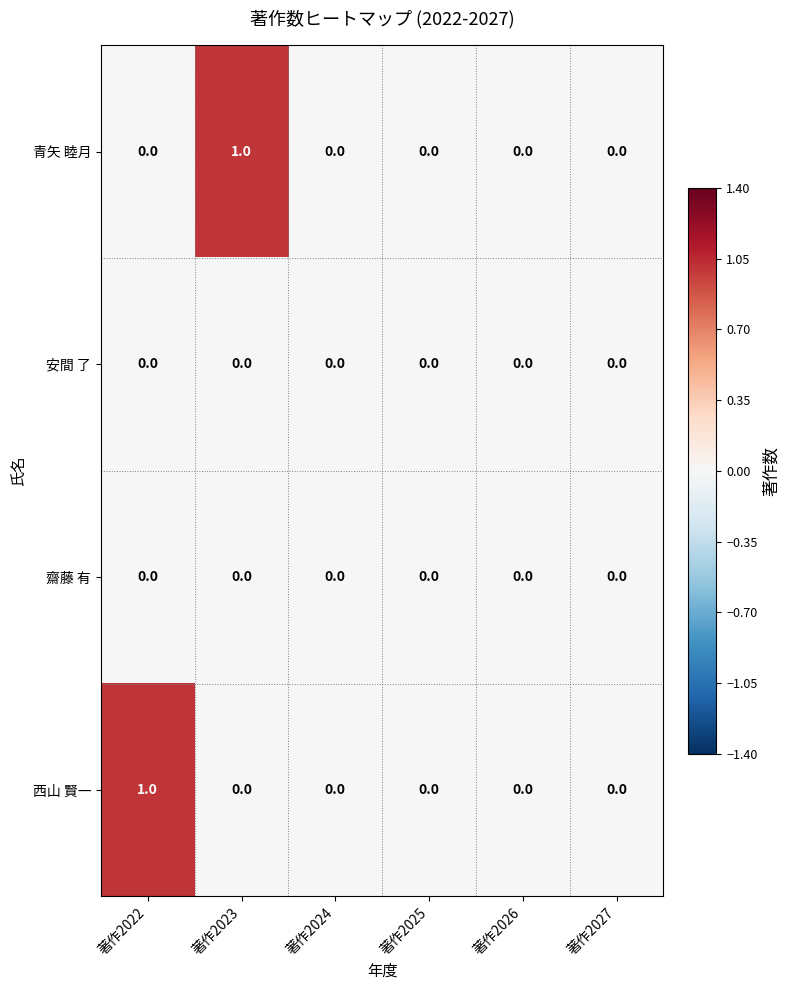

Is it true that 西山 賢一 equals 1 at 著作2022?

True